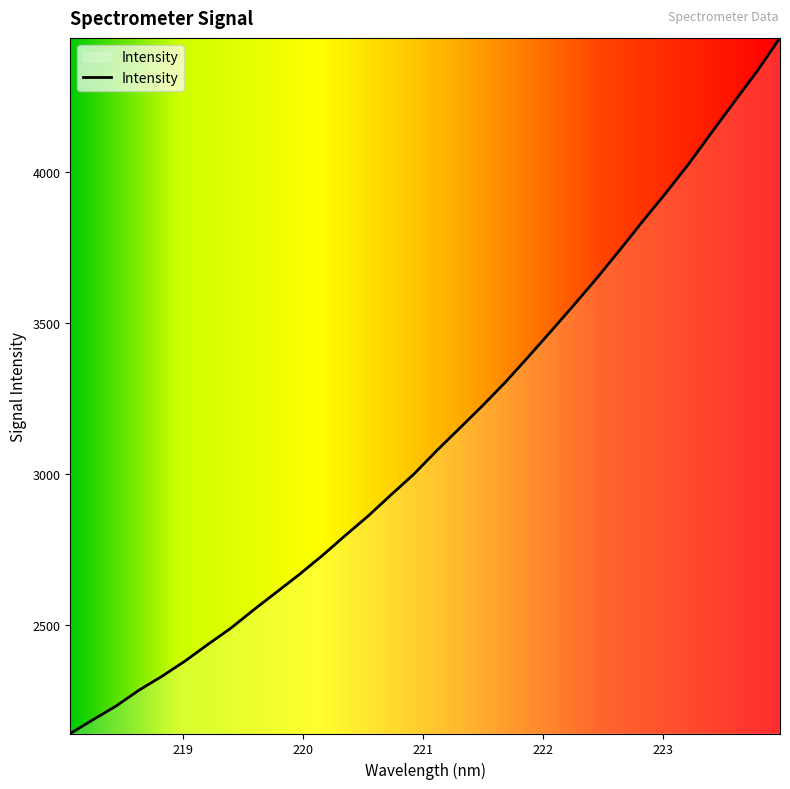

What is the smallest value displayed?

2138.6